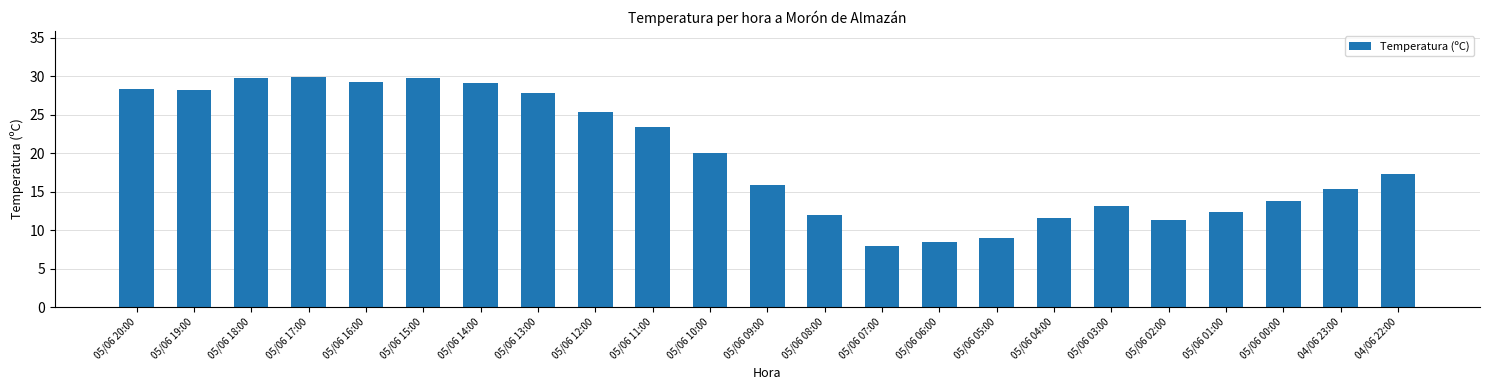

What is the ratio of the value at 05/06 02:00 to the value at 05/06 10:00?

0.6